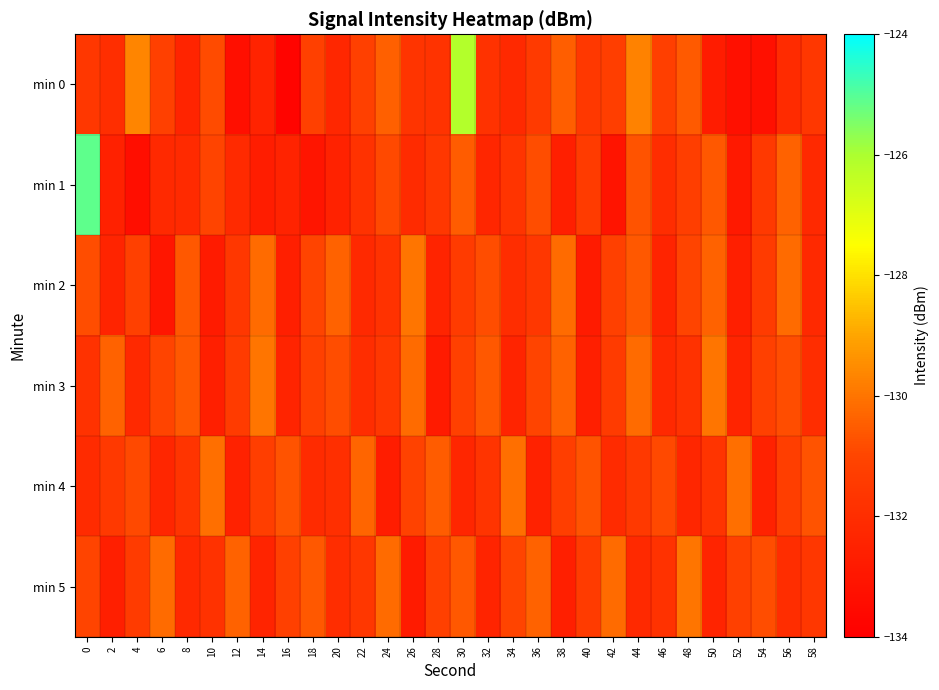

Reading right to left, list all the values displayed in this chart.

min 0: 58=-131.6	56=-132.1	54=-133.3	52=-133.3	50=-132.7	48=-130.5	46=-131.3	44=-129.7	42=-131.3	40=-131.5	38=-130.5	36=-131.4	34=-132.2	32=-131.8	30=-126.1	28=-131.8	26=-131.7	24=-130.4	22=-131.2	20=-132.3	18=-131.2	16=-133.8	14=-132.5	12=-133.3	10=-130.9	8=-132.4	6=-131.2	4=-129.7	2=-131.9	0=-131.6
min 1: 58=-132.2	56=-130.4	54=-131.5	52=-132.9	50=-130.6	48=-131.3	46=-132.0	44=-130.7	42=-133.1	40=-131.4	38=-132.6	36=-130.8	34=-131.7	32=-132.3	30=-130.5	28=-131.6	26=-132.1	24=-130.9	22=-131.8	20=-132.5	18=-133.0	16=-132.5	14=-132.7	12=-132.2	10=-131.0	8=-132.1	6=-132.2	4=-133.4	2=-132.5	0=-125.1
min 2: 58=-132.2	56=-130.2	54=-131.4	52=-132.6	50=-130.4	48=-131.0	46=-132.4	44=-130.6	42=-131.2	40=-132.8	38=-130.2	36=-131.6	34=-132.0	32=-130.8	30=-131.4	28=-132.4	26=-130.0	24=-131.8	22=-132.2	20=-130.4	18=-131.0	16=-132.6	14=-130.2	12=-131.6	10=-132.8	8=-130.6	6=-133.0	4=-131.2	2=-132.4	0=-130.8
min 3: 58=-132.0	56=-130.8	54=-131.2	52=-132.4	50=-130.0	48=-131.8	46=-132.2	44=-130.2	42=-131.4	40=-132.6	38=-130.4	36=-131.0	34=-132.4	32=-130.6	30=-131.2	28=-132.8	26=-130.2	24=-131.6	22=-132.0	20=-130.8	18=-131.2	16=-132.4	14=-130.0	12=-131.4	10=-132.6	8=-130.6	6=-131.0	4=-132.2	2=-130.4	0=-131.8
min 4: 58=-130.7	56=-131.3	54=-132.5	52=-130.1	50=-131.7	48=-132.3	46=-130.9	44=-131.5	42=-132.1	40=-130.7	38=-131.3	36=-132.5	34=-130.1	32=-131.7	30=-132.3	28=-130.5	26=-131.1	24=-132.7	22=-130.3	20=-131.9	18=-132.1	16=-130.7	14=-131.3	12=-132.5	10=-130.1	8=-131.7	6=-132.3	4=-130.9	2=-131.5	0=-132.1
min 5: 58=-131.6	56=-132.0	54=-130.8	52=-131.2	50=-132.4	48=-130.0	46=-131.8	44=-132.2	42=-130.2	40=-131.4	38=-132.6	36=-130.4	34=-131.0	32=-132.4	30=-130.6	28=-131.2	26=-132.8	24=-130.2	22=-131.6	20=-132.0	18=-130.6	16=-131.2	14=-132.4	12=-130.4	10=-131.8	8=-132.2	6=-130.2	4=-131.4	2=-132.6	0=-131.0